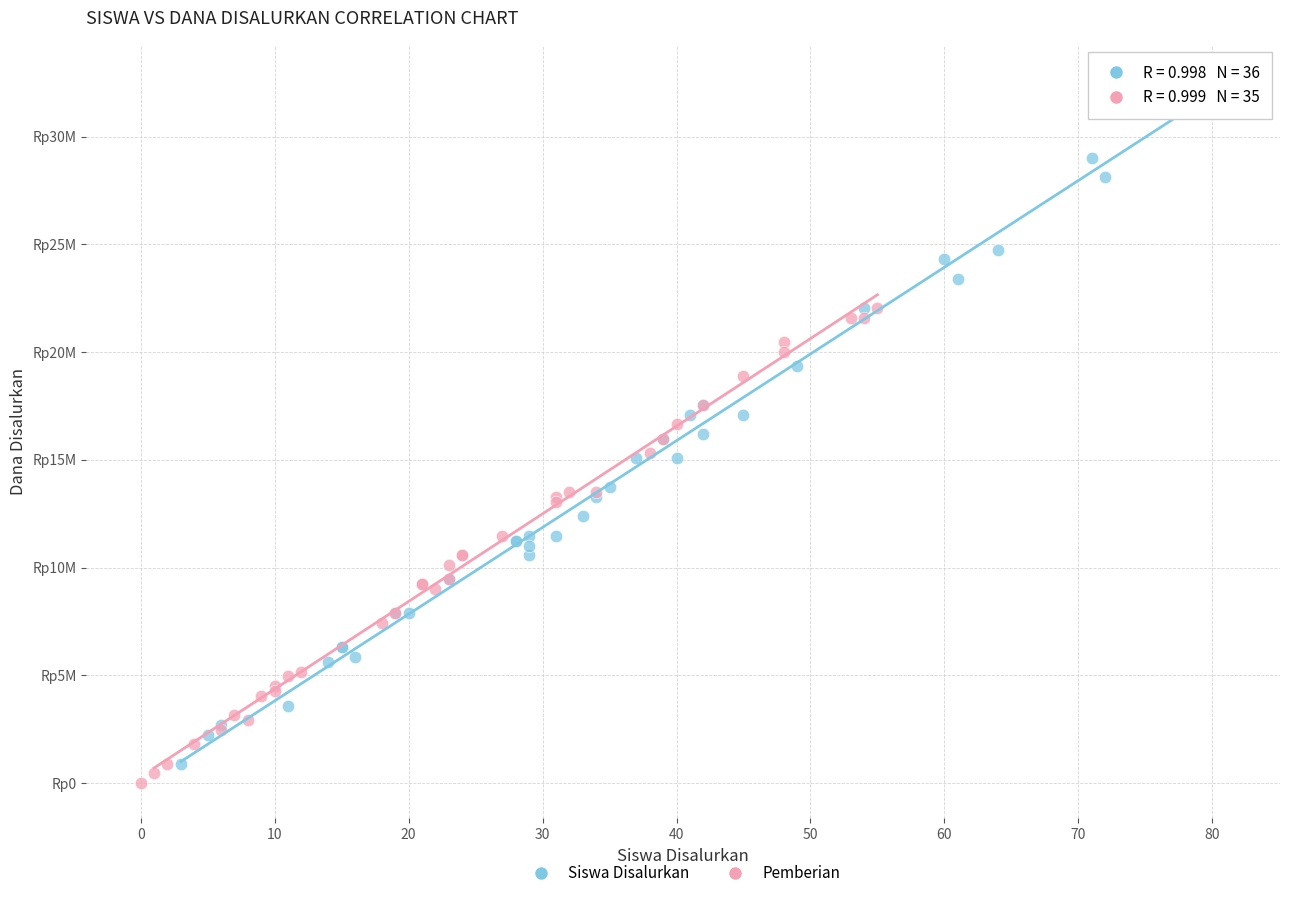

What are all the series names shown in the legend?

Siswa Disalurkan, Pemberian